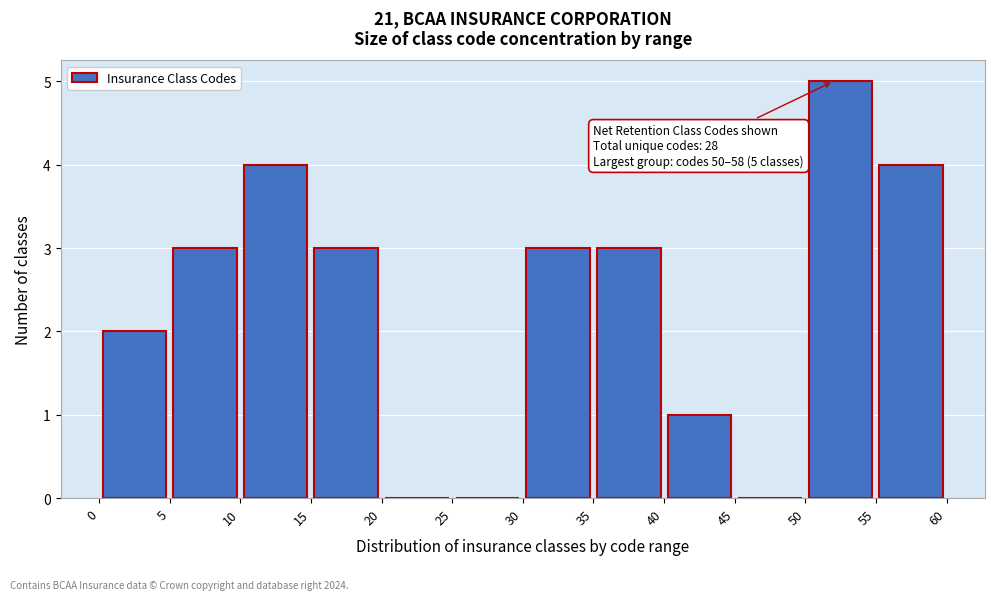

Which range on the x-axis has the tallest bar?

50 to 55